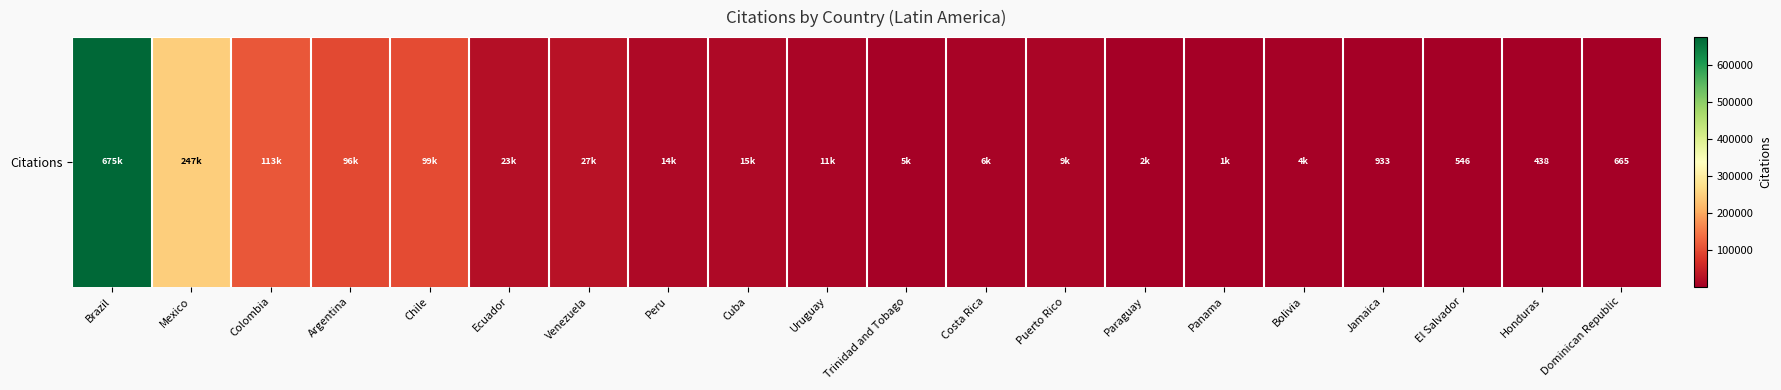

What is the ratio of the value at Chile to the value at Brazil?

0.1